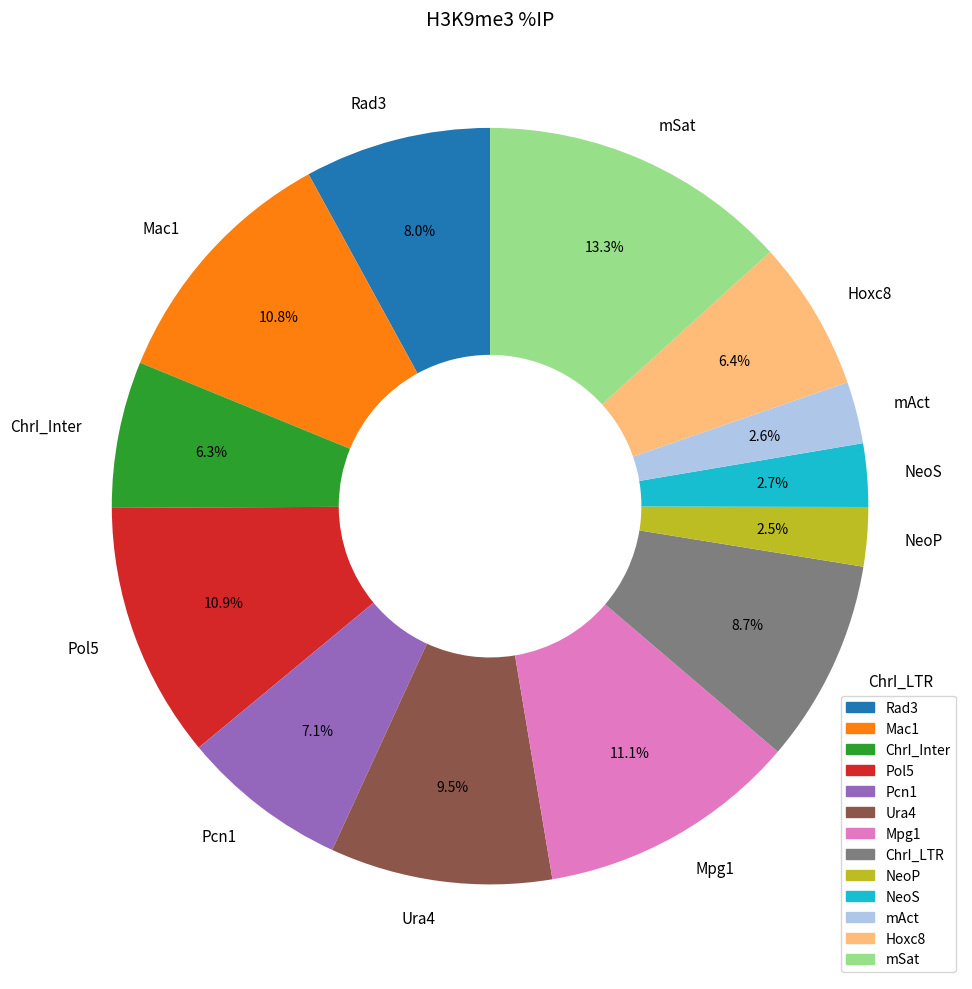

What percentage is the ChrI_Inter slice, to the nearest percent?

6%